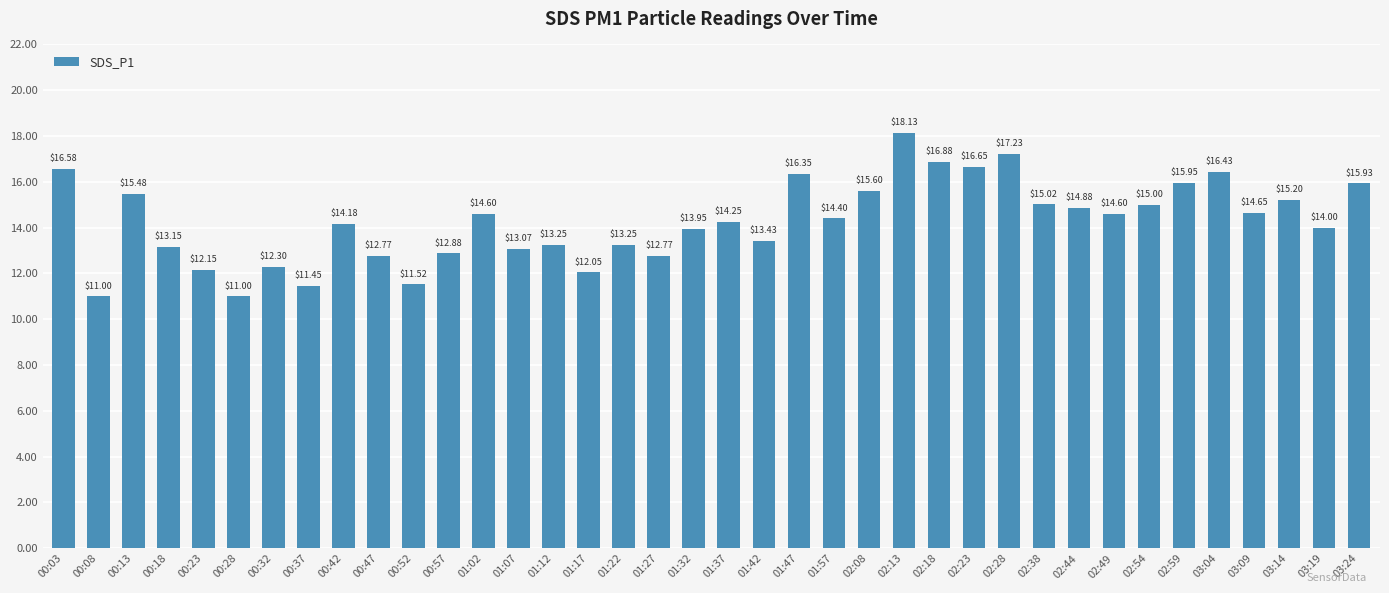

What is the value of the 5th bar from the left?

12.2